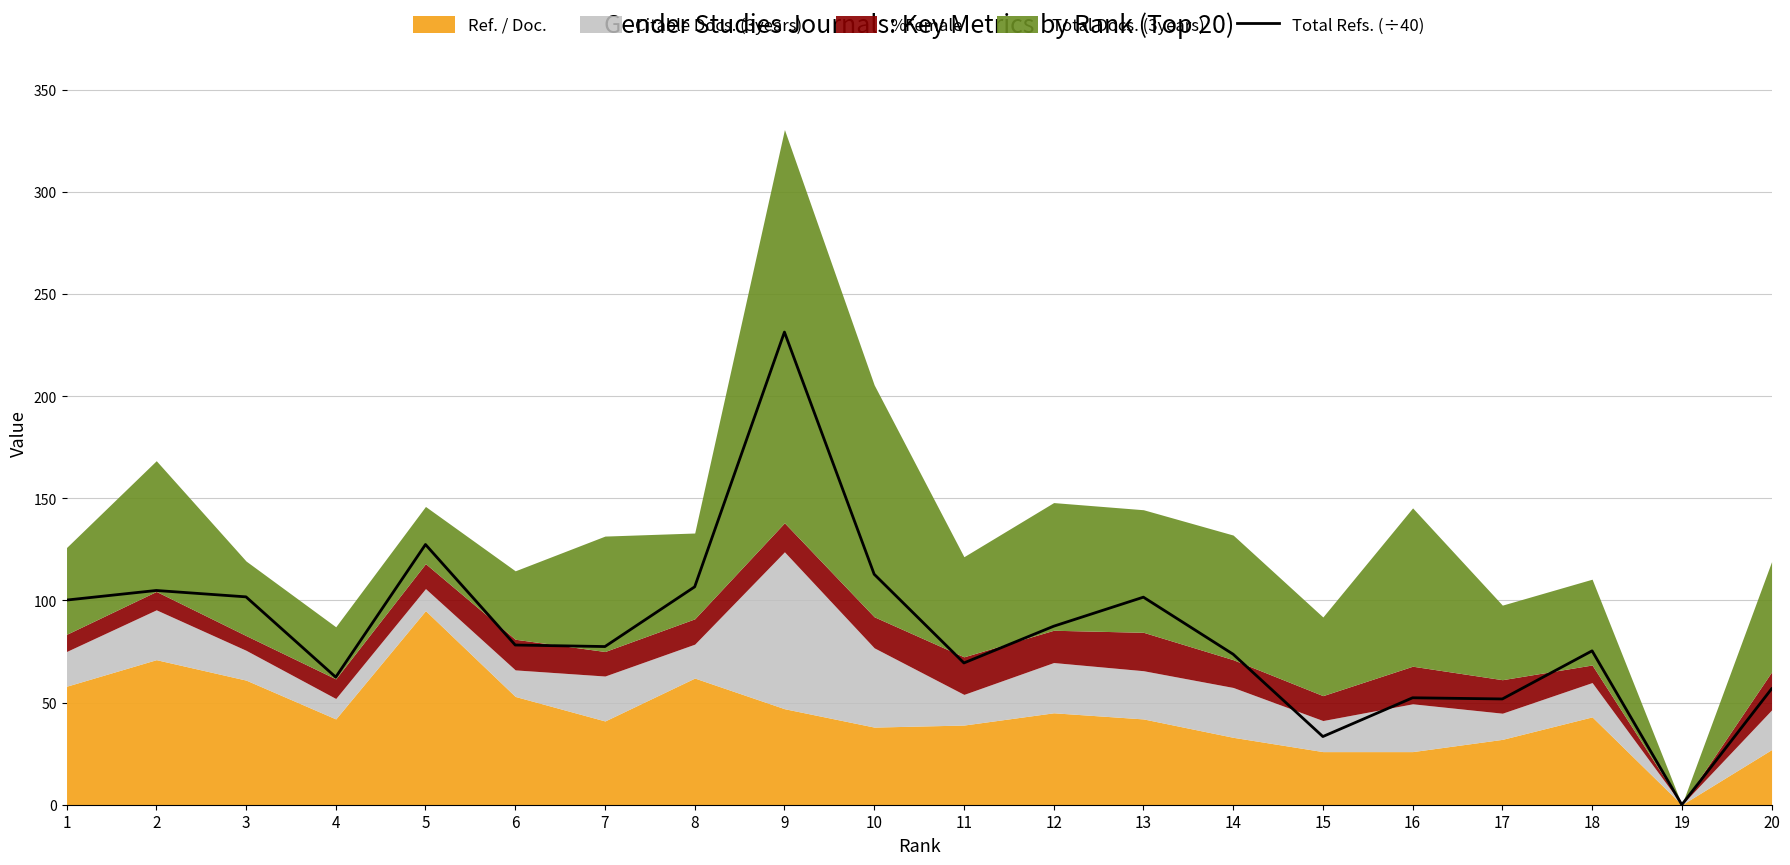

True or false: Total Refs. (÷40) has a value of 231.4 at 9.

True